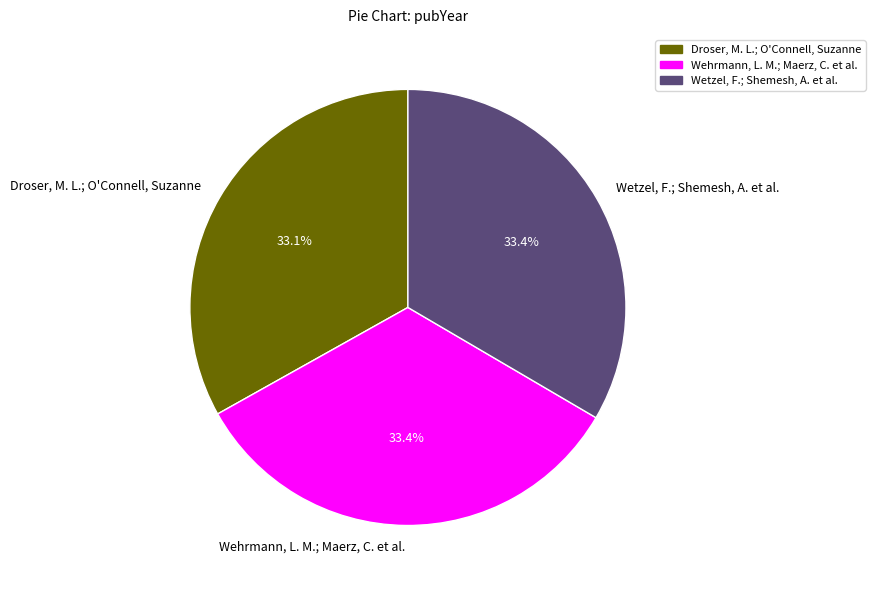

Is there any slice that represents more than half of the pie?

No